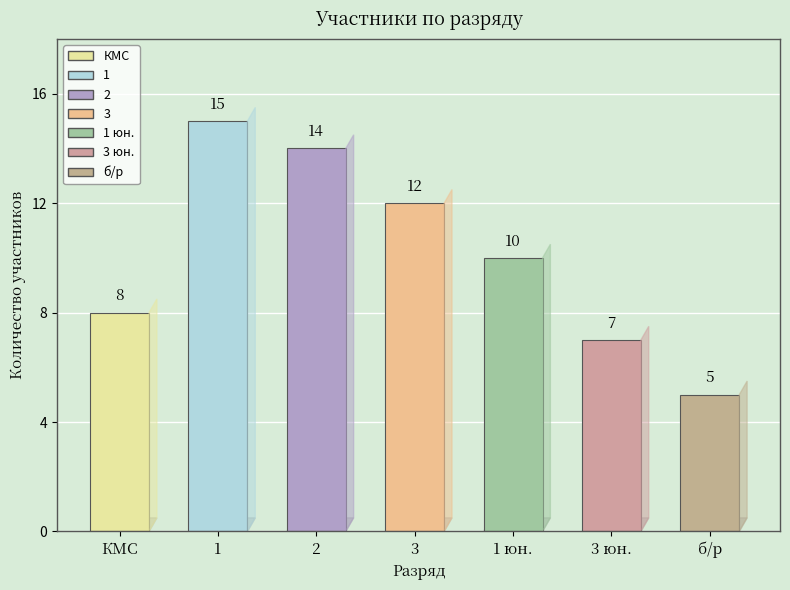

Reading left to right, transcribe all the data shown in this chart.

8	15	14	12	10	7	5